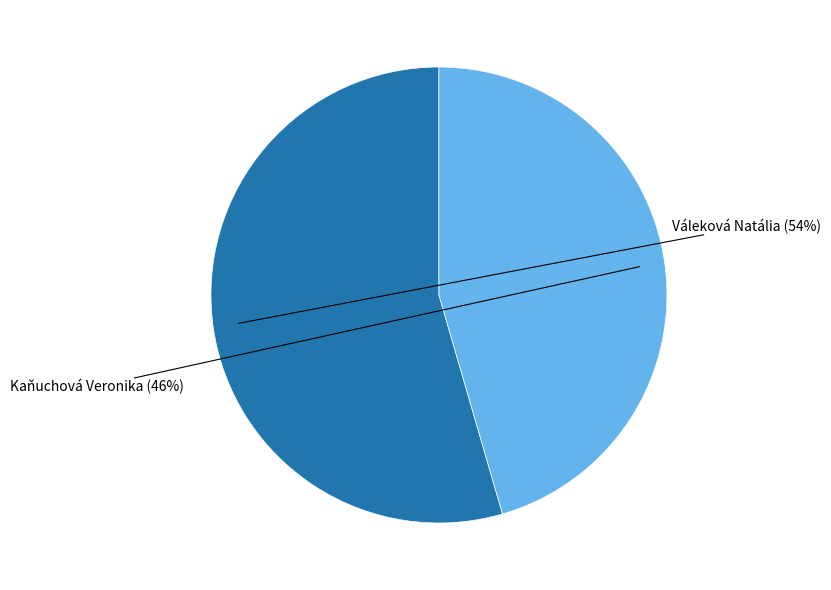

To the nearest percent, what is the combined percentage of Váleková Natália and Kaňuchová Veronika?

100%